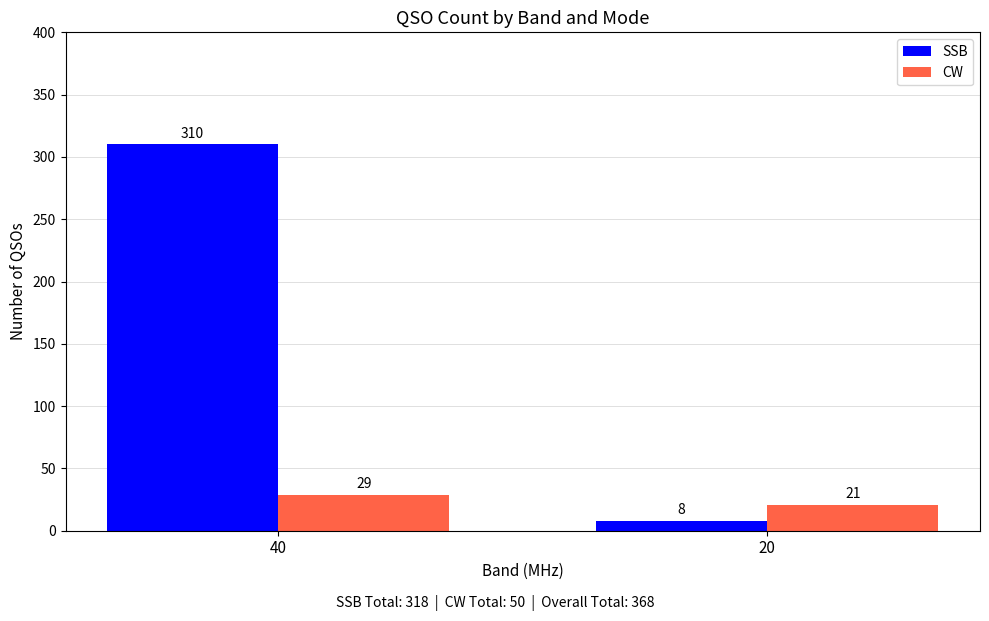

Does the chart contain stacked bars?

No